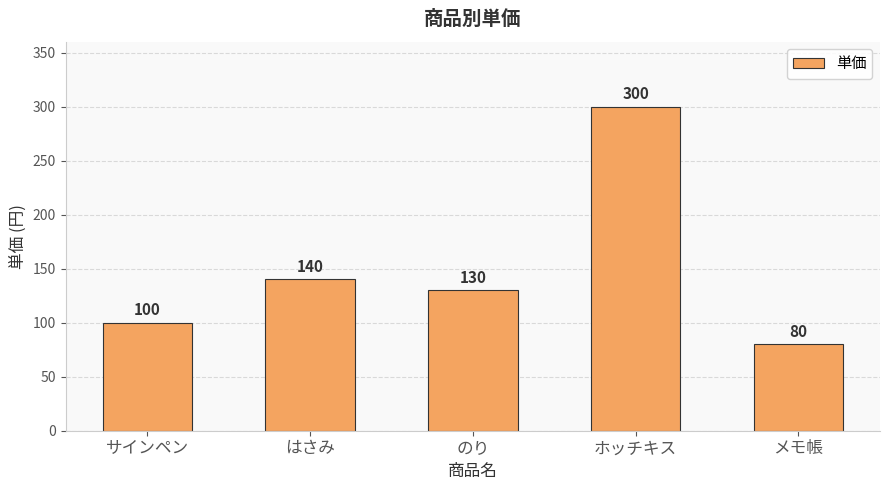

Reading right to left, extract all data points from this chart.

メモ帳=80	ホッチキス=300	のり=130	はさみ=140	サインペン=100